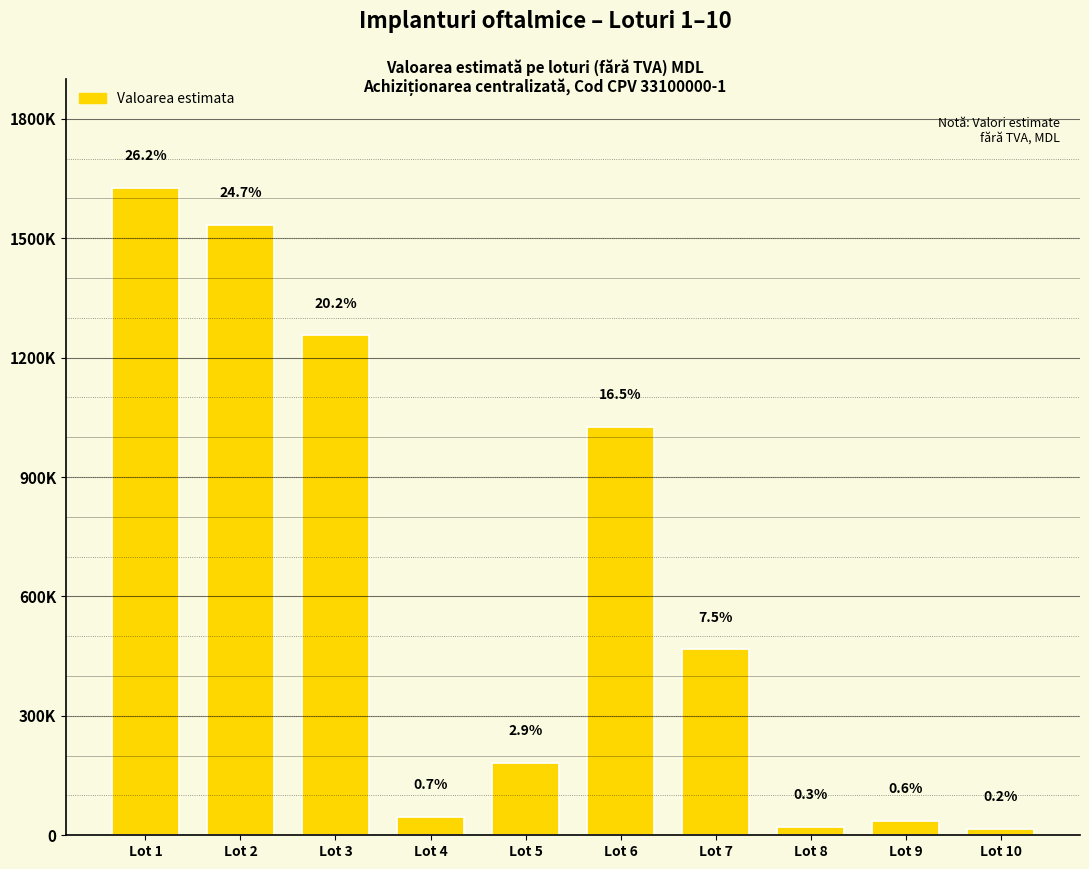

The chart shows a value of 181633.0 at Lot 5. True or false?

True